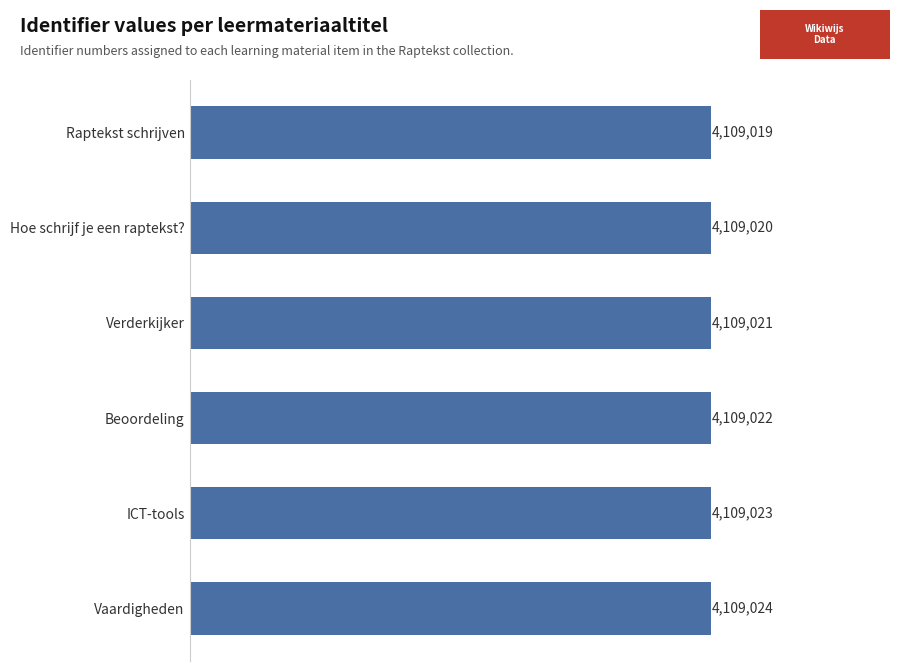

List the labels in order of value, largest first.

Vaardigheden, ICT-tools, Beoordeling, Verderkijker, Hoe schrijf je een raptekst?, Raptekst schrijven